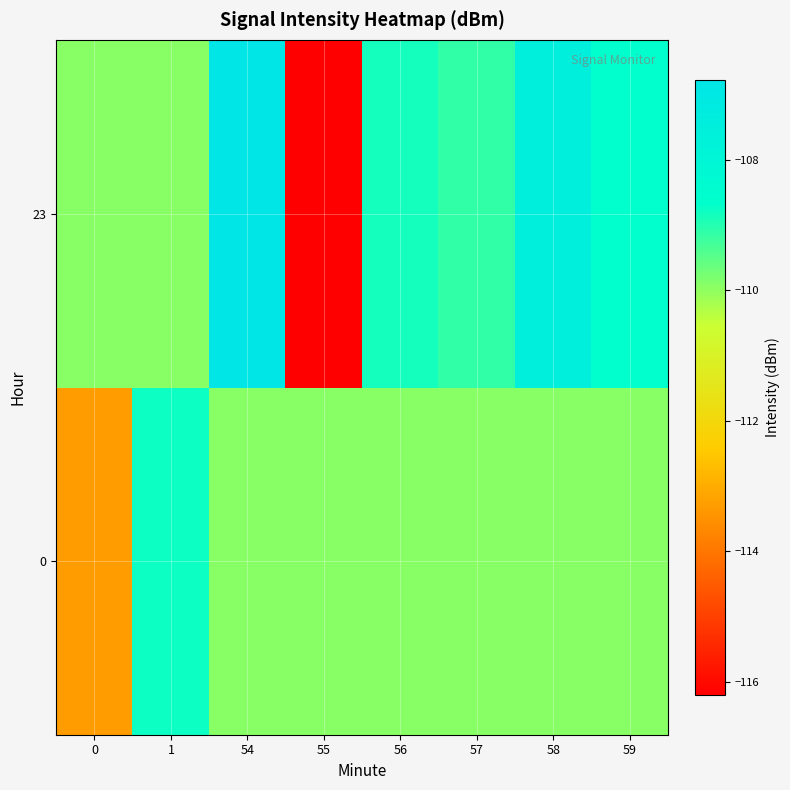

List the series in order of their overall mean, lowest first.

row_0, row_1